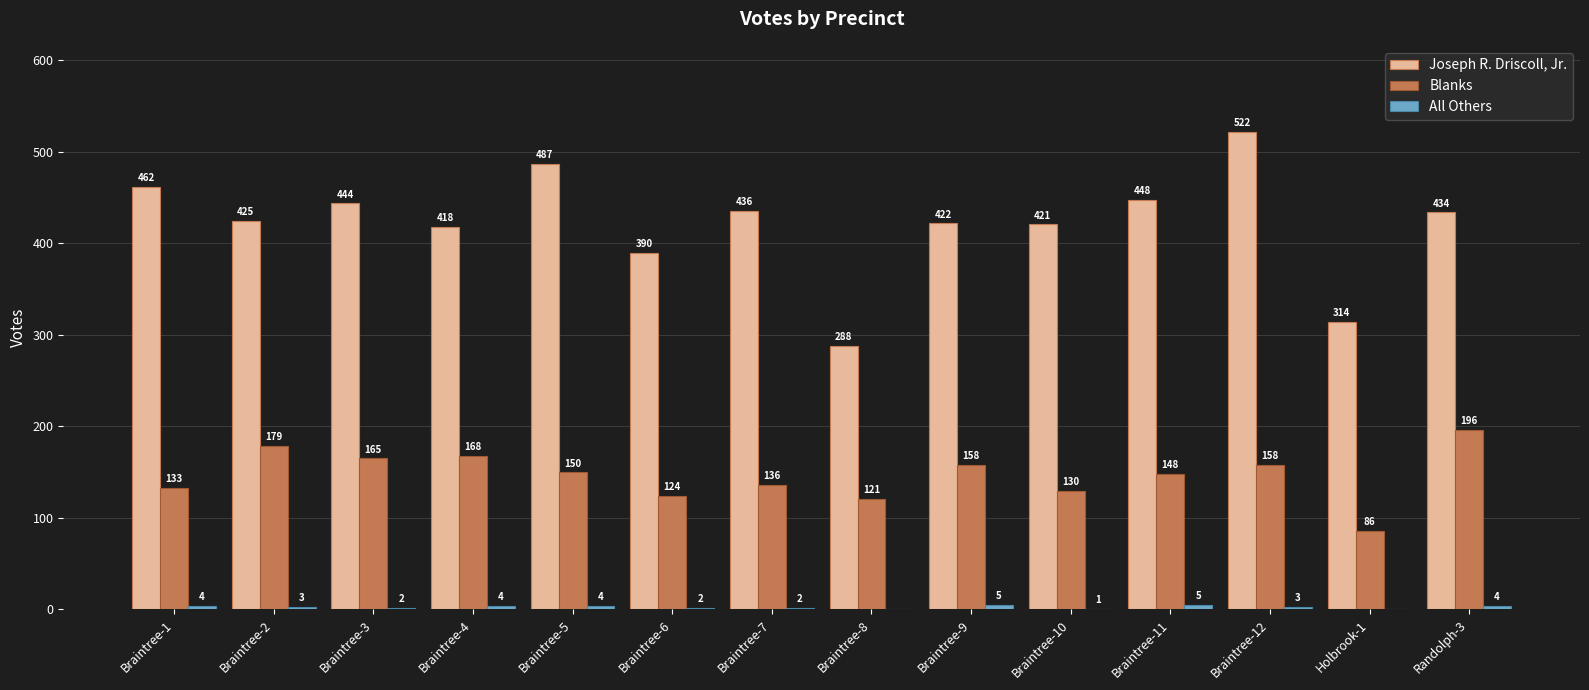

At which label does Joseph R. Driscoll, Jr. reach its peak?

Braintree-12